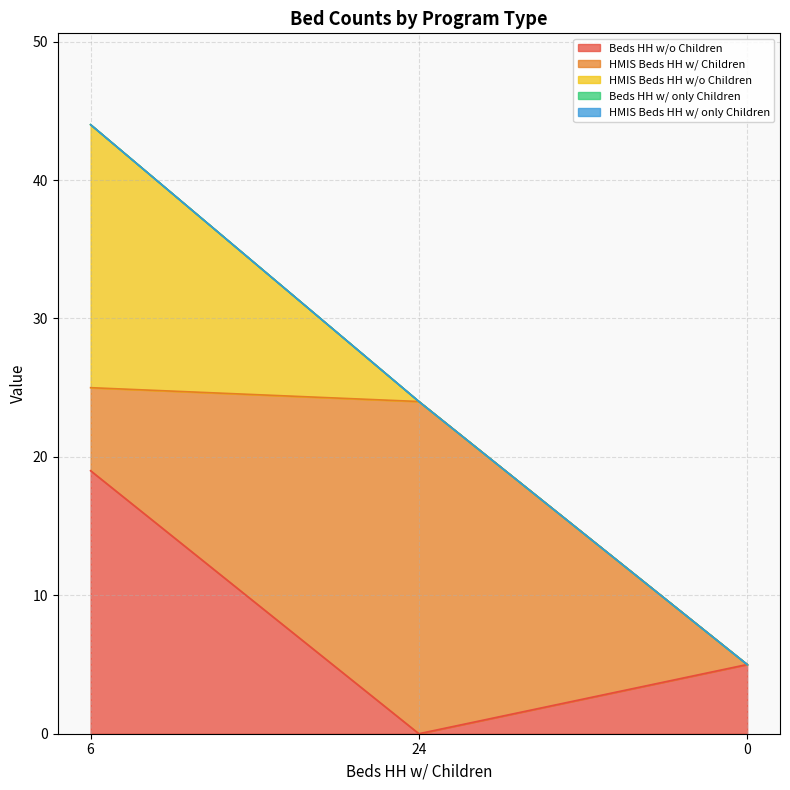

At how many categories does at least one series exceed 4?

3